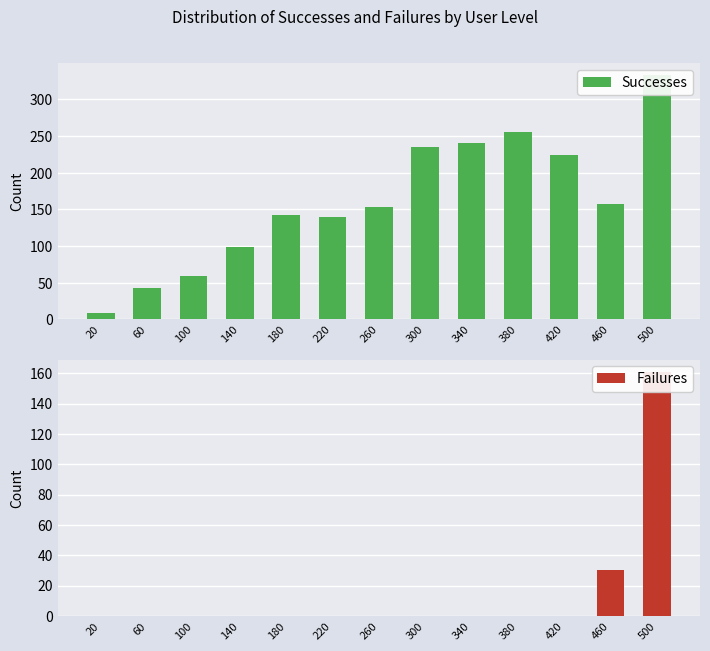

List the series in order of their peak value, lowest first.

Failures, Successes